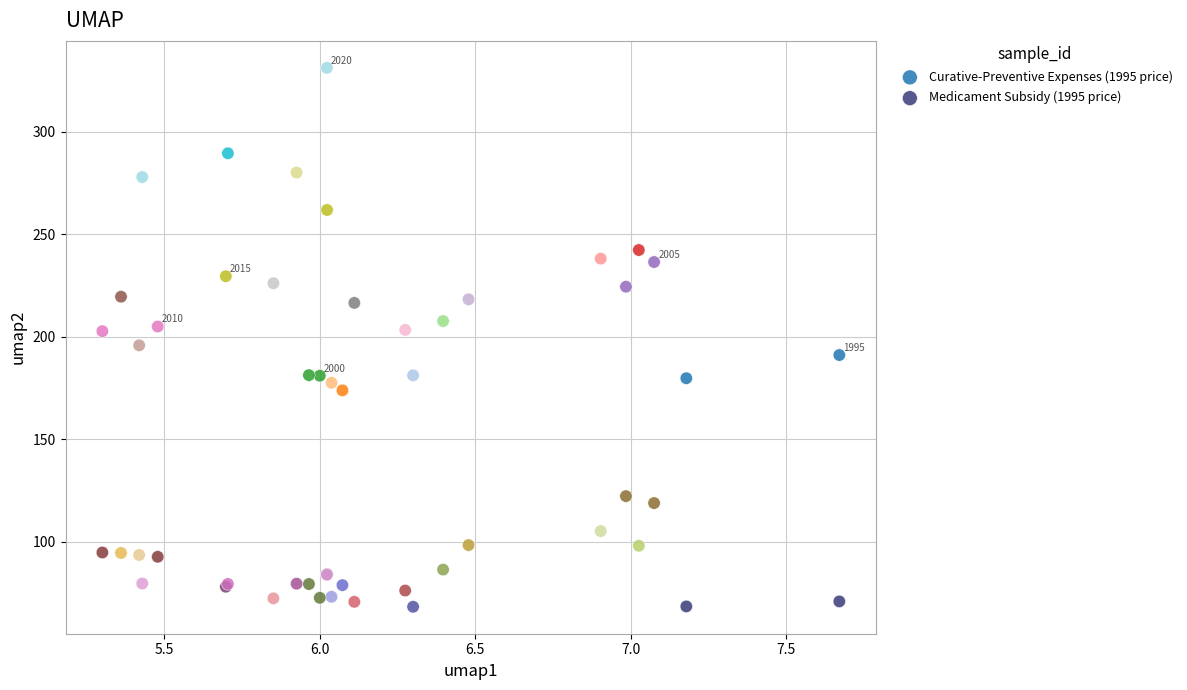

Which series contains the highest Y value?

Curative-Preventive Expenses (1995 price)